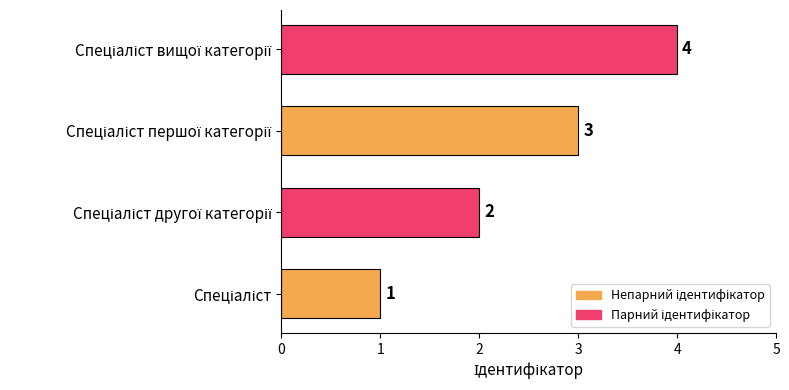

What is the difference between the maximum and minimum values?

3